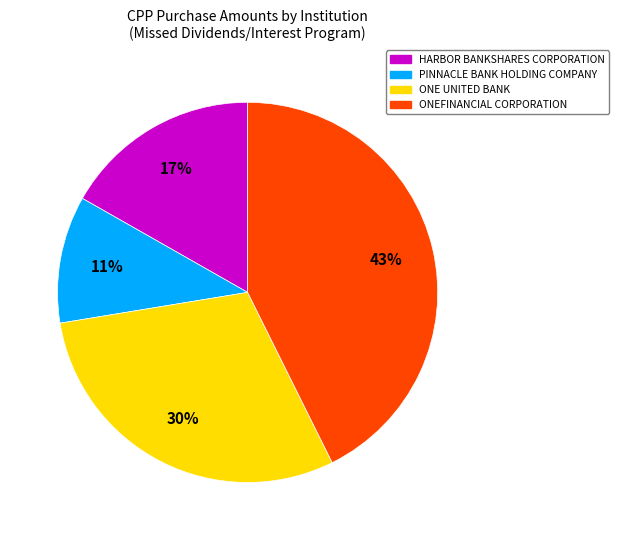

Does any single category account for the majority?

No